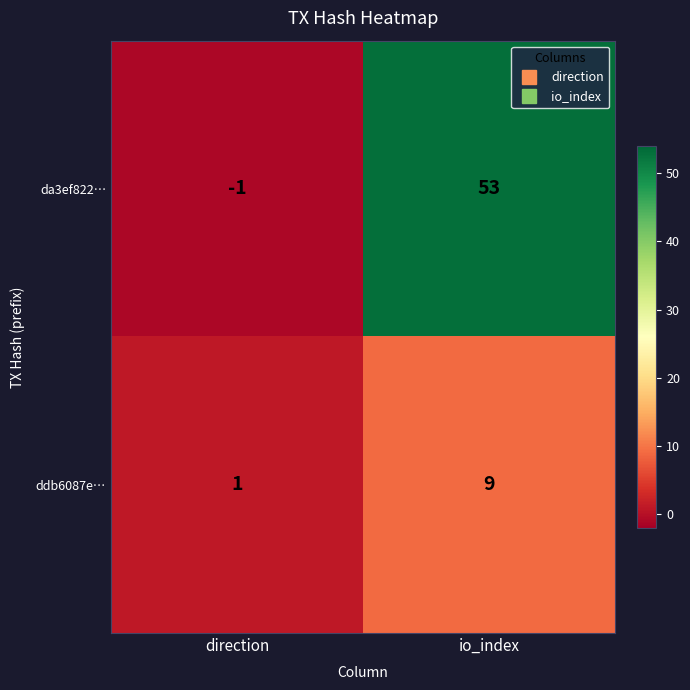

Which series has the largest total across all categories?

da3ef822…